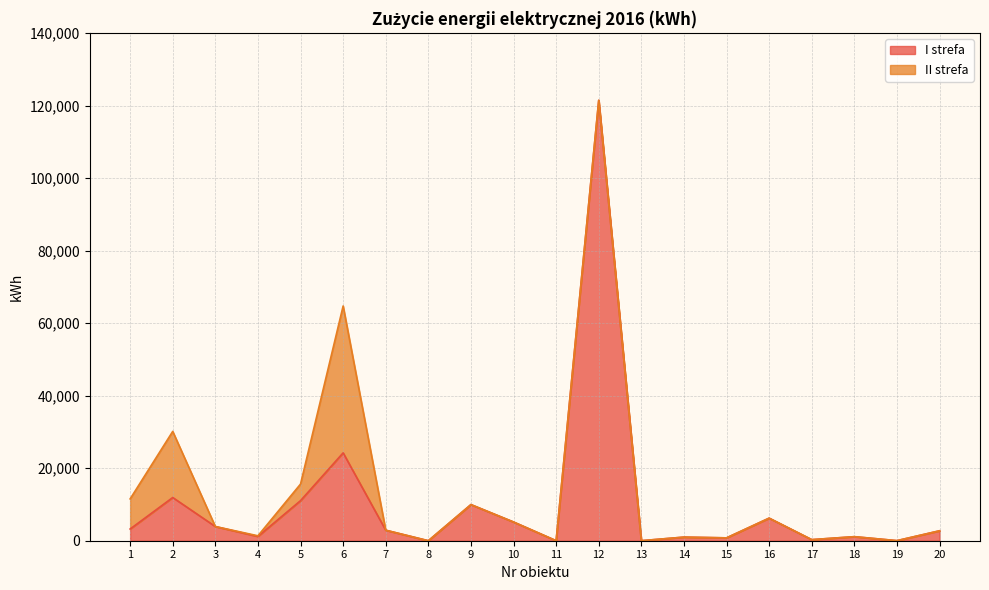

List the labels in order of value, smallest first.

8, 11, 13, 19, 17, 15, 14, 18, 4, 20, 7, 1, 3, 10, 16, 9, 5, 2, 6, 12